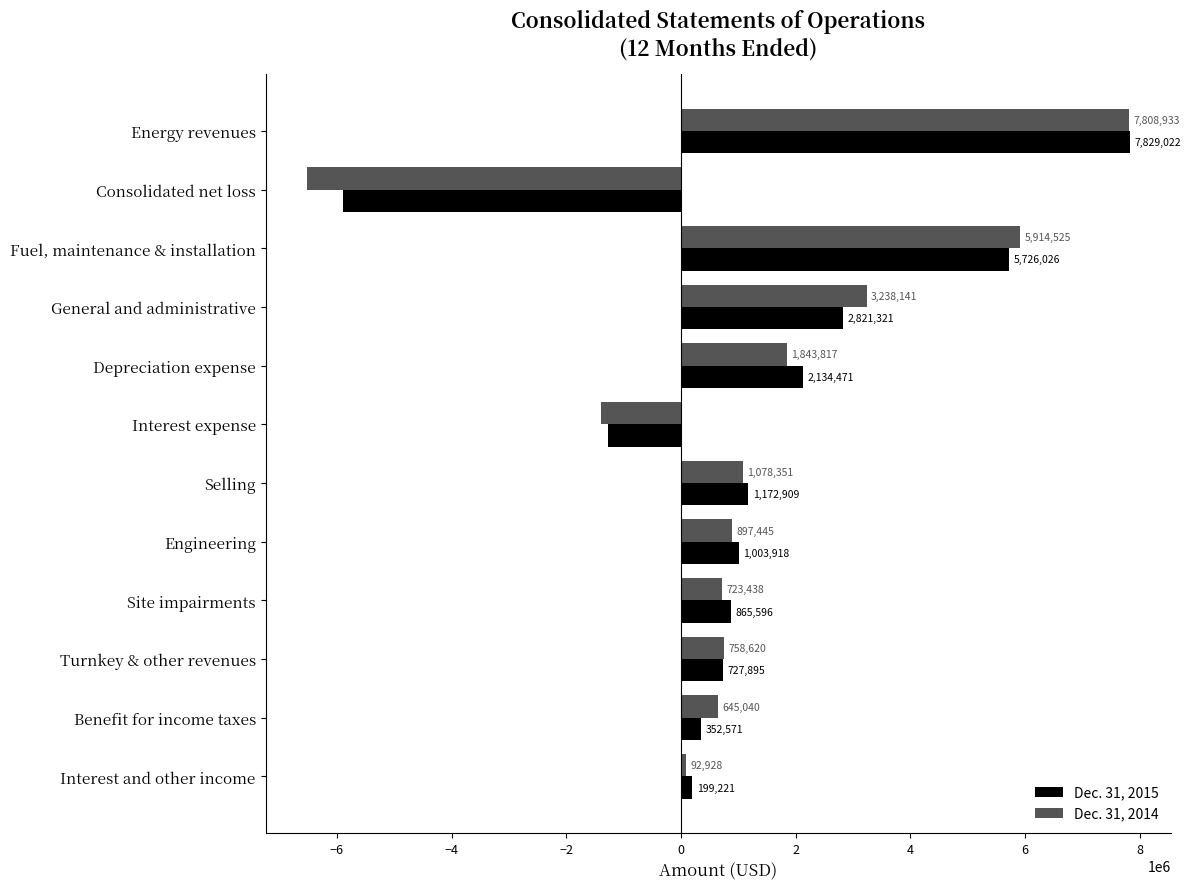

What are all the series names shown in the legend?

Dec. 31, 2015, Dec. 31, 2014